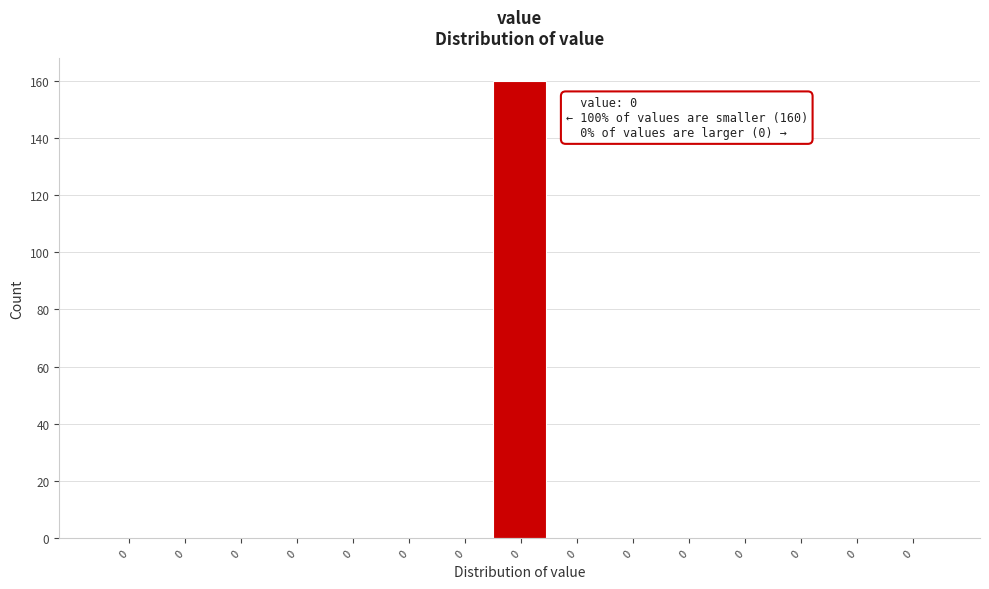

Count the number of data series in this chart.

1